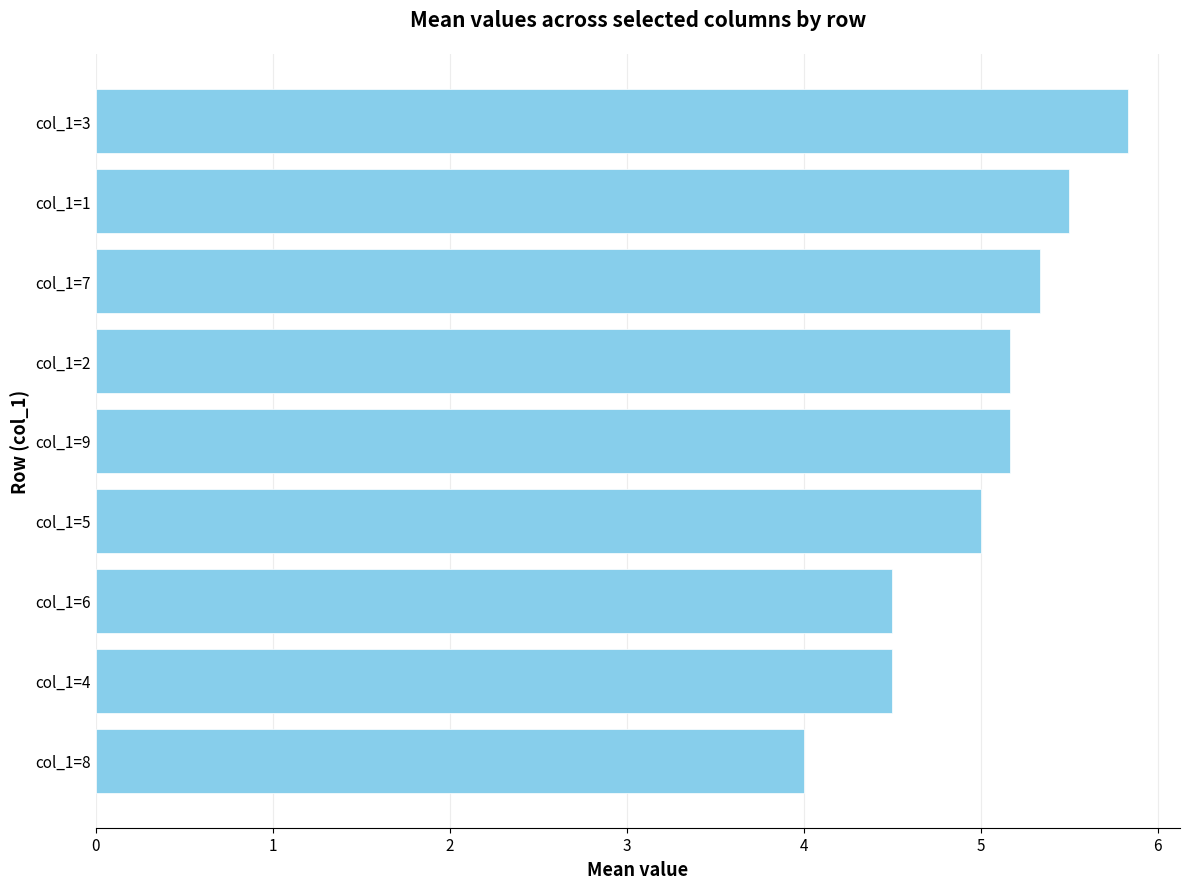

How many distinct data groups are displayed?

1